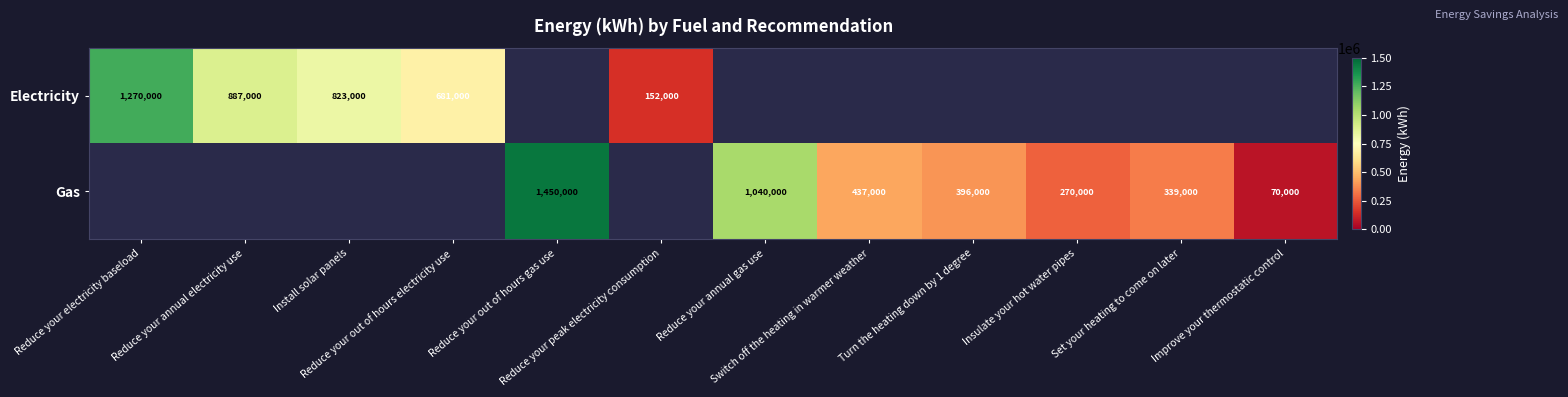

Which label corresponds to the smallest value in the chart?

Improve your thermostatic control